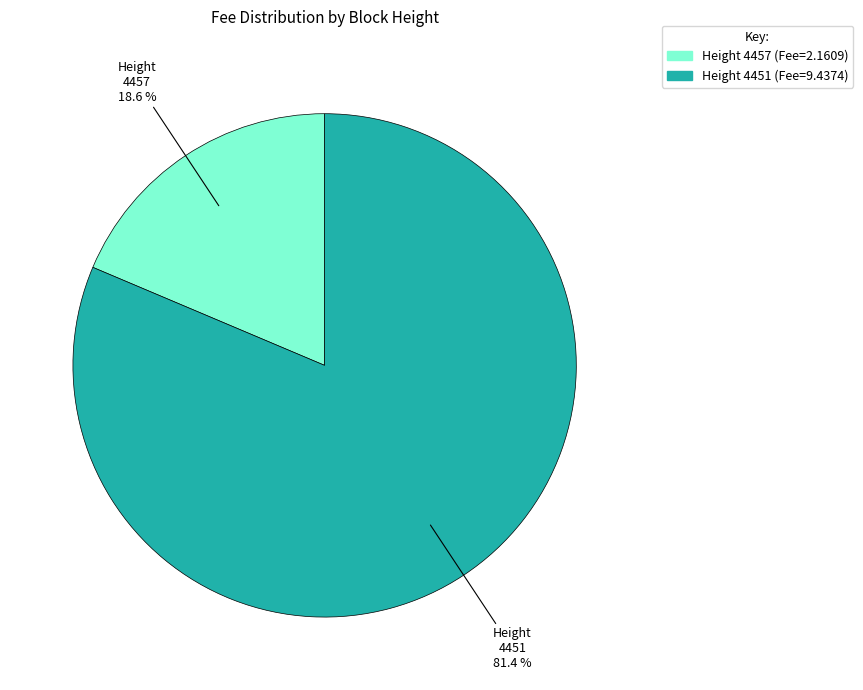

Which slice is the largest?

4451